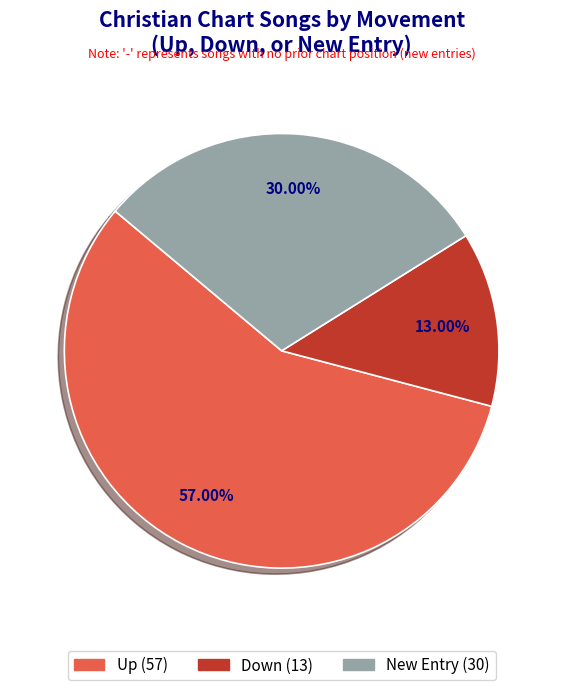

Does any single category account for the majority?

Yes